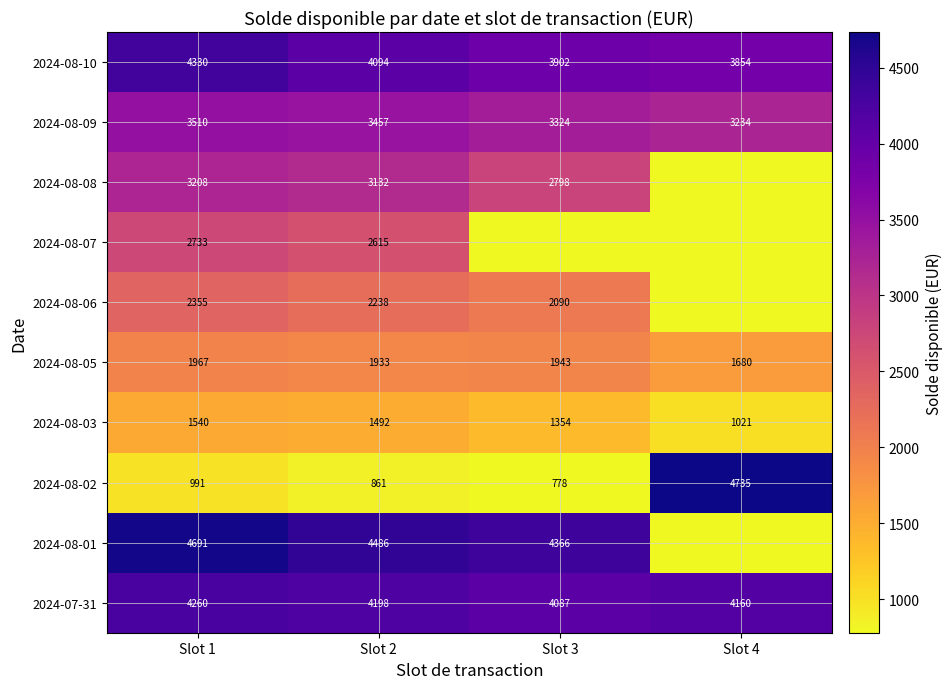

At which category does the chart reach its minimum across all series?

Slot 4